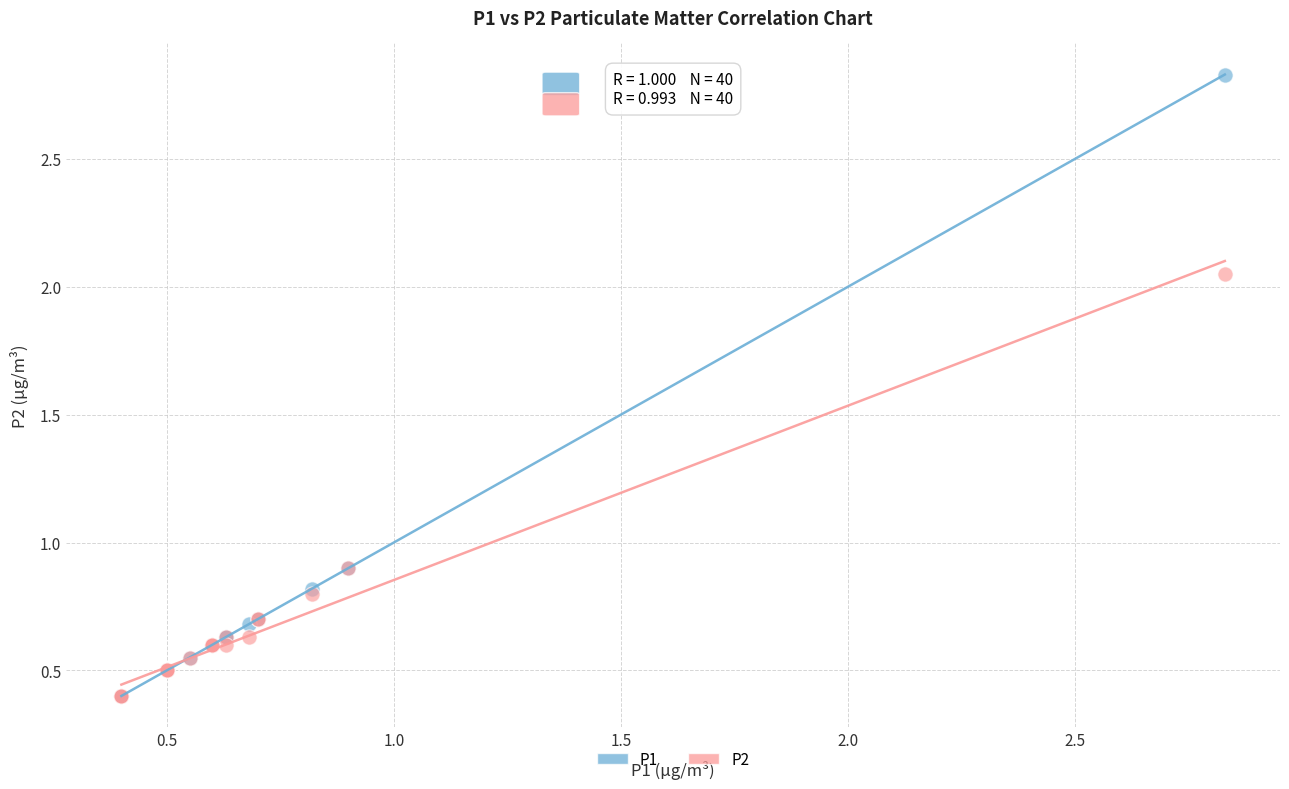

What are all the series names shown in the legend?

P1, P2